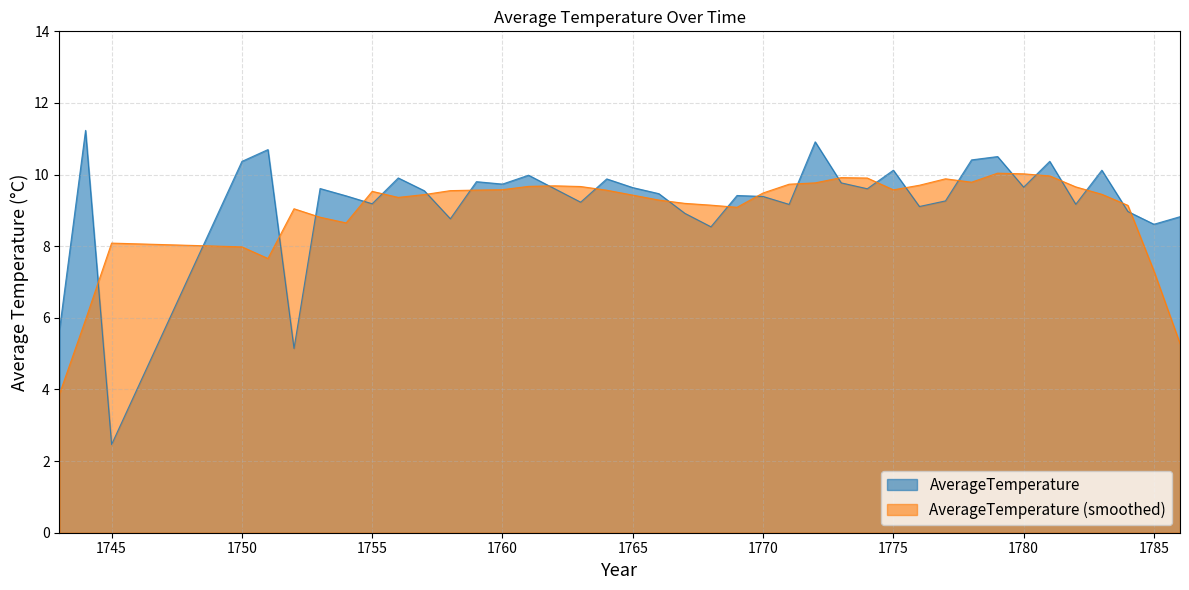

How many data points are less than 9?

9